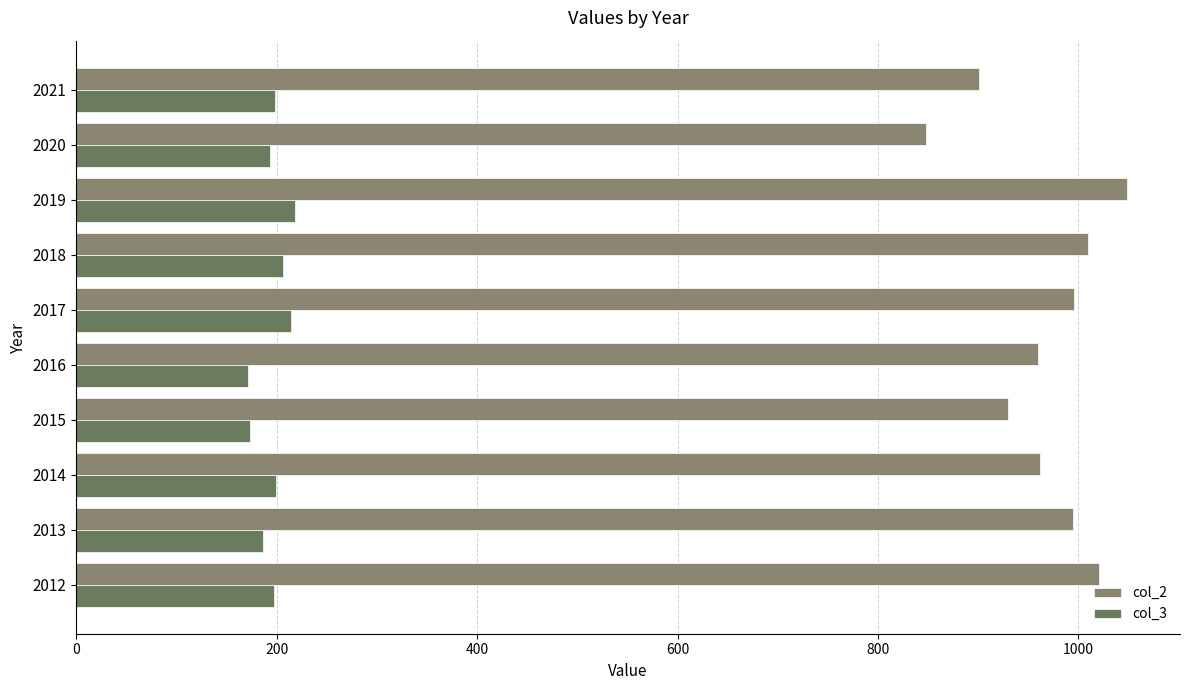

How many series are shown in this chart?

2